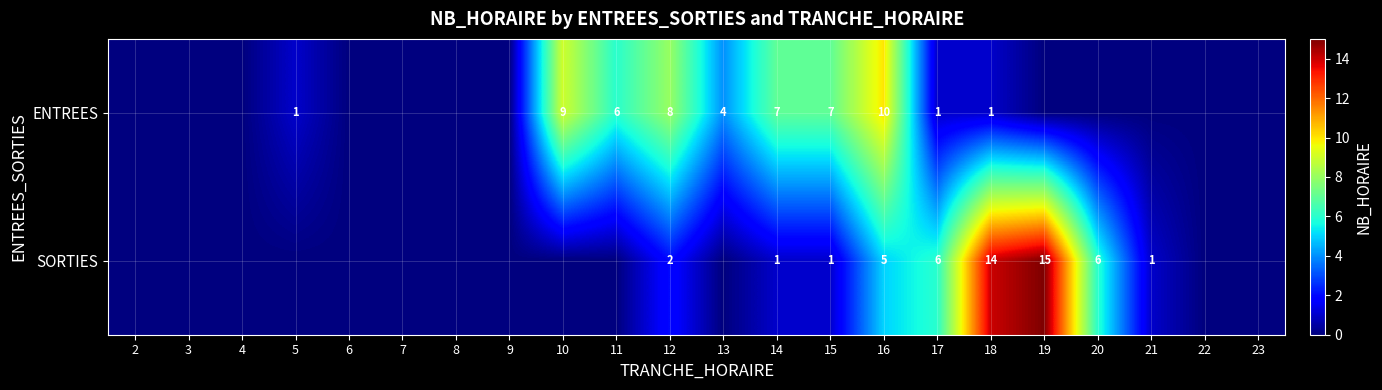

Rank the series at 18 from highest to lowest value.

SORTIES, ENTREES